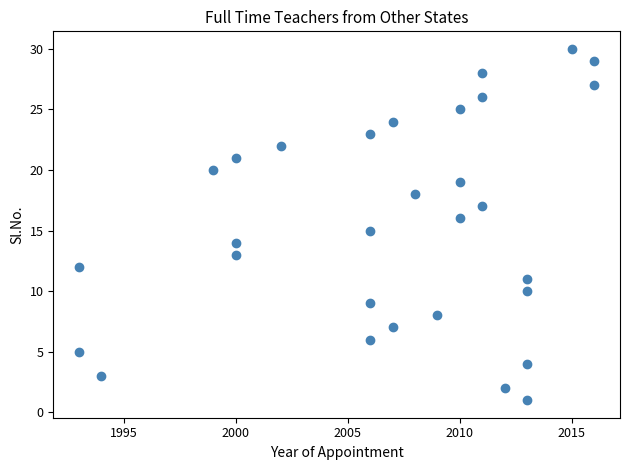

What is the range of Y values (max minus min)?

29